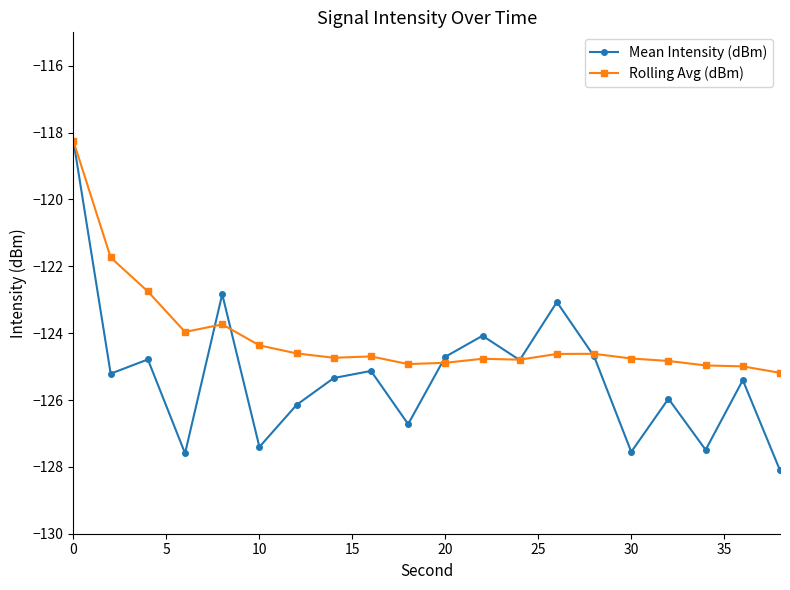

Which series has the largest total across all categories?

Rolling Avg (dBm)